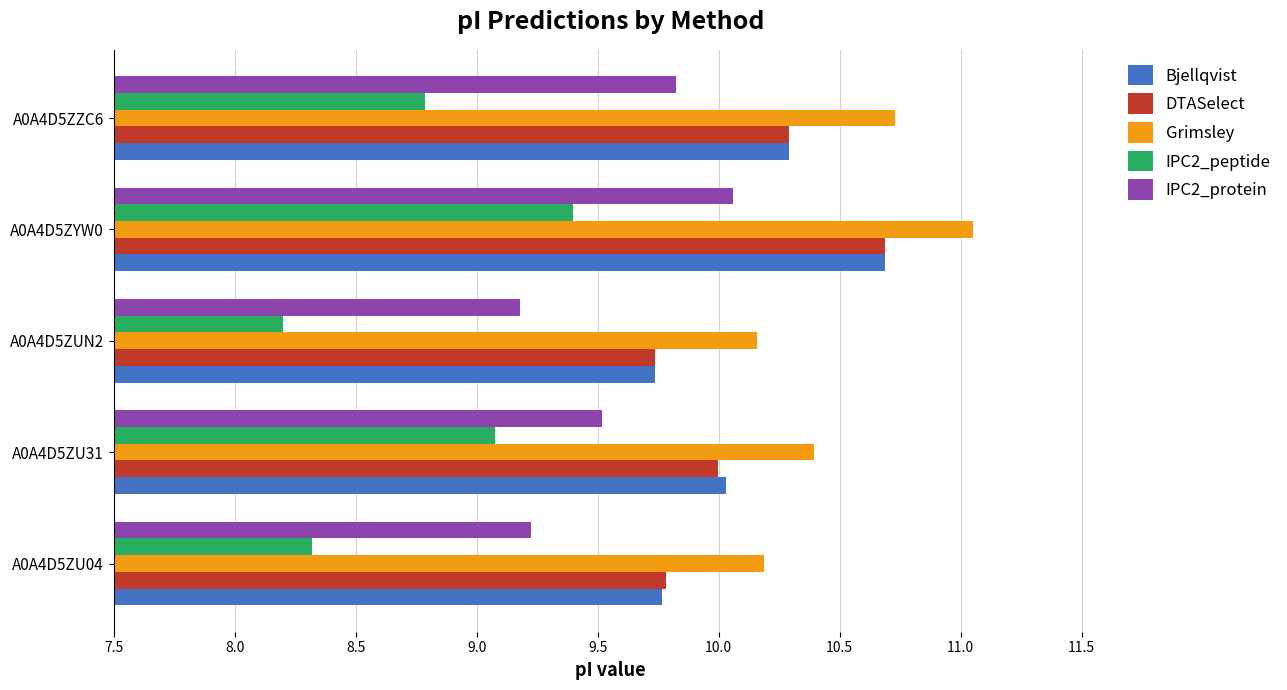

Between A0A4D5ZU04 and A0A4D5ZU31, which series saw the biggest shift?

IPC2_peptide